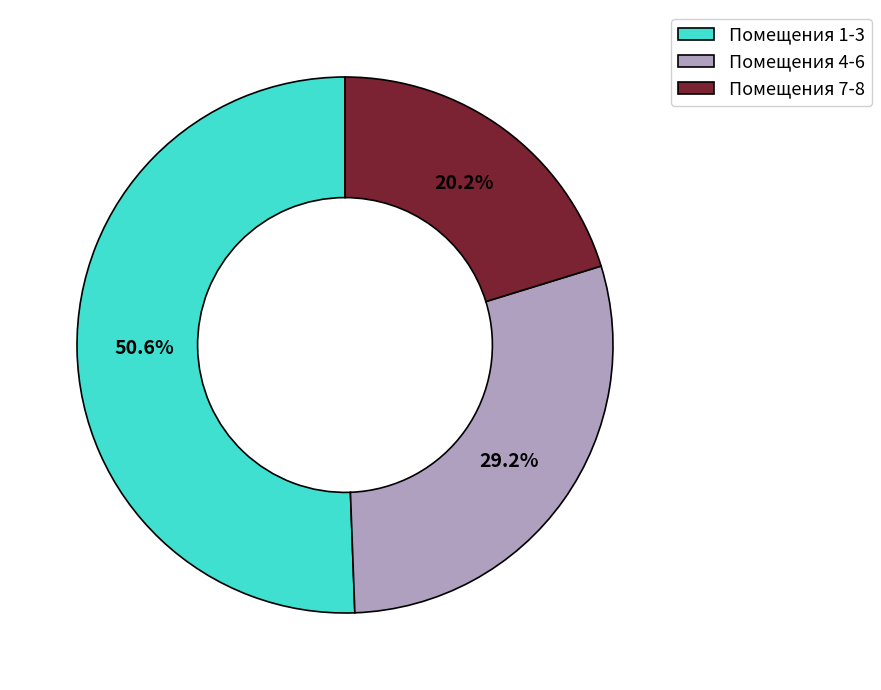

Which category has the biggest portion of the pie?

Помещения 1-3